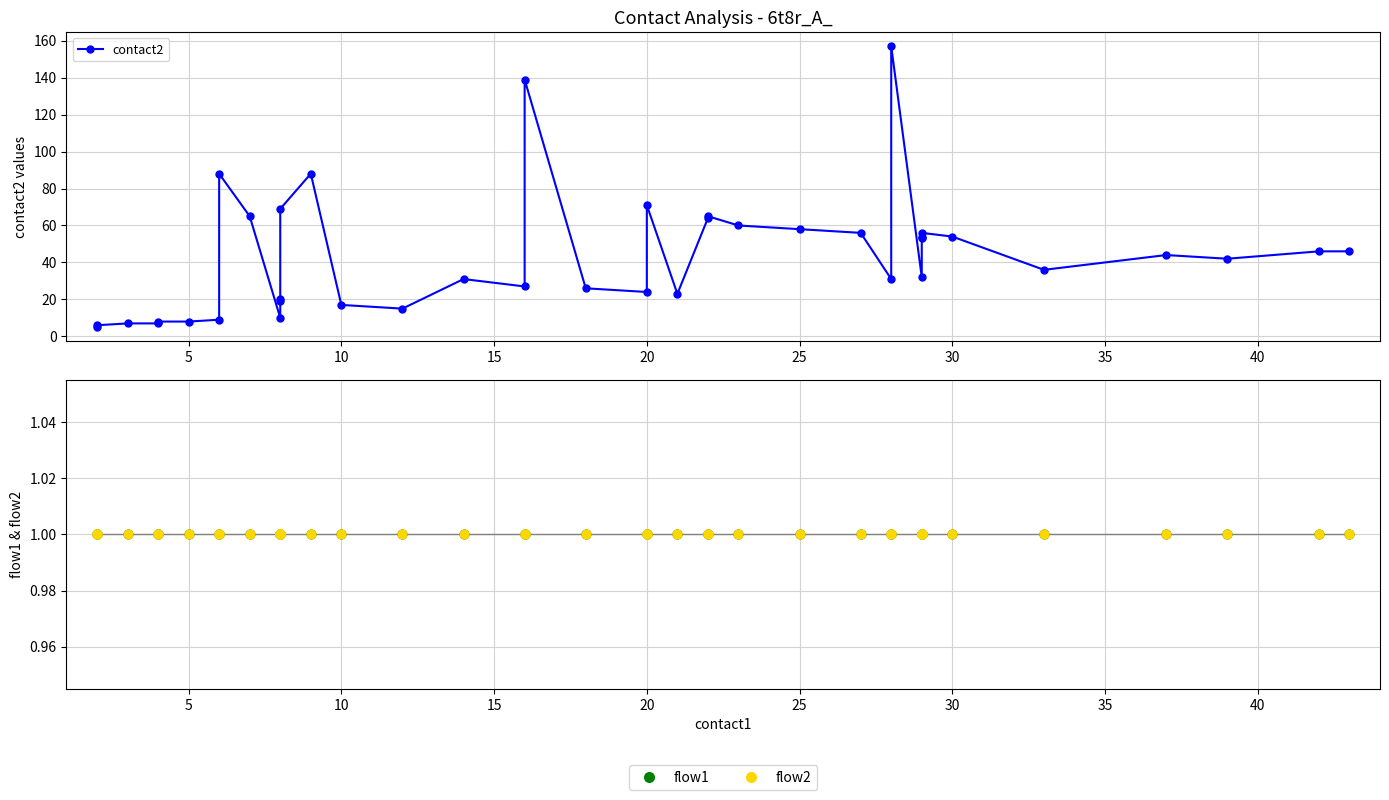

At how many categories does at least one series exceed 73?

4